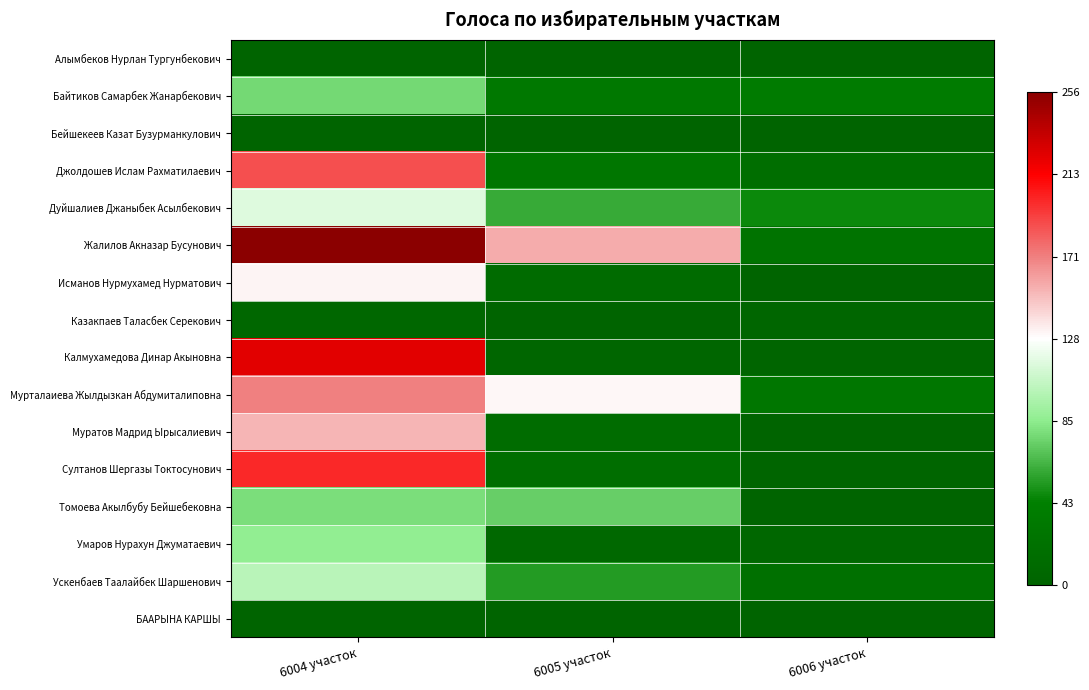

Reading right to left, transcribe all the data shown in this chart.

Алымбеков Нурлан Тургунбекович: 6006 участок=0	6005 участок=0	6004 участок=0
Байтиков Самарбек Жанарбекович: 6006 участок=35	6005 участок=31	6004 участок=77
Бейшекеев Казат Бузурманкулович: 6006 участок=0	6005 участок=0	6004 участок=0
Джолдошев Ислам Рахматилаевич: 6006 участок=16	6005 участок=28	6004 участок=186
Дуйшалиев Джаныбек Асылбекович: 6006 участок=46	6005 участок=59	6004 участок=115
Жалилов Акназар Бусунович: 6006 участок=24	6005 участок=155	6004 участок=256
Исманов Нурмухамед Нурматович: 6006 участок=1	6005 участок=11	6004 участок=131
Казакпаев Таласбек Серекович: 6006 участок=4	6005 участок=0	6004 участок=6
Калмухамедова Динар Акыновна: 6006 участок=2	6005 участок=4	6004 участок=223
Мурталаиева Жылдызкан Абдумиталиповна: 6006 участок=28	6005 участок=130	6004 участок=170
Муратов Мадрид Ырысалиевич: 6006 участок=0	6005 участок=13	6004 участок=152
Султанов Шергазы Токтосунович: 6006 участок=3	6005 участок=16	6004 участок=199
Томоева Акылбубу Бейшебековна: 6006 участок=0	6005 участок=73	6004 участок=79
Умаров Нурахун Джуматаевич: 6006 участок=6	6005 участок=7	6004 участок=86
Ускенбаев Таалайбек Шаршенович: 6006 участок=19	6005 участок=53	6004 участок=101
БААРЫНА КАРШЫ: 6006 участок=0	6005 участок=0	6004 участок=0